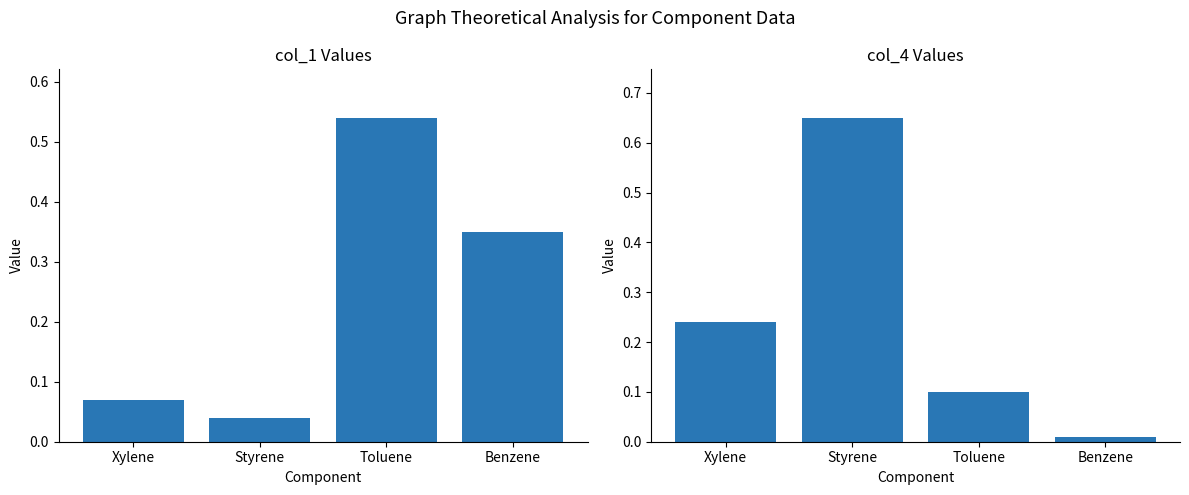

Between Styrene and Xylene, which is larger?

Xylene